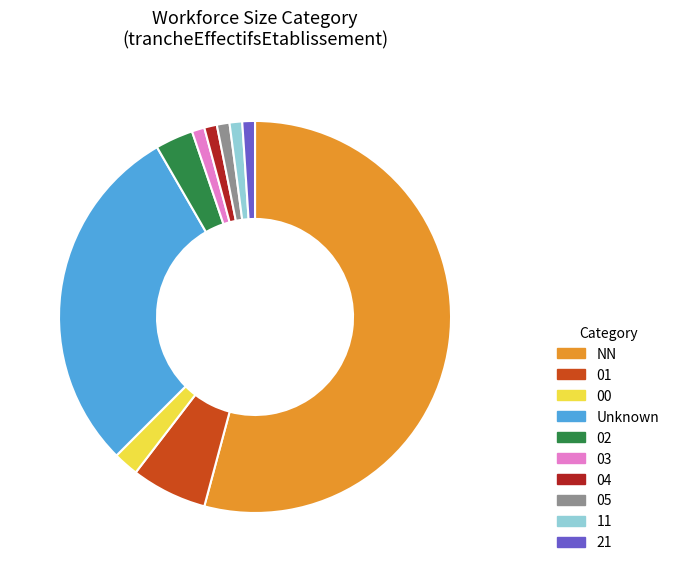

The 01 slice represents 13% of the pie. True or false?

False